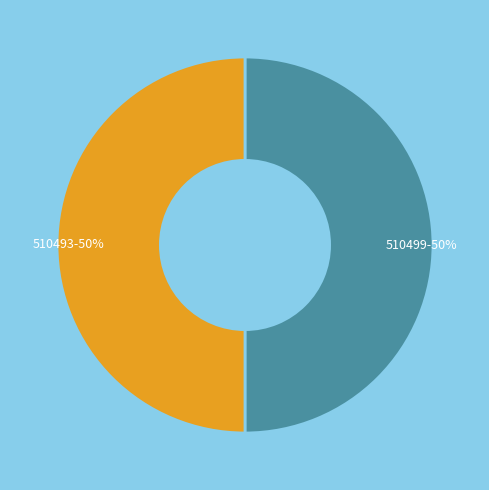

What is the ratio of the value at 510499 to the value at 510493?

1.0